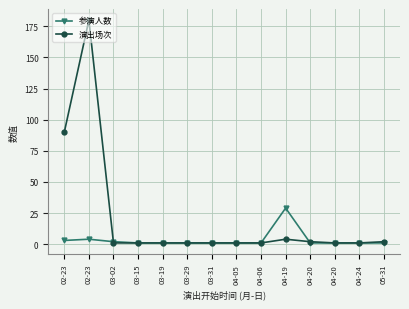

What is the sum of all 参演人数 values?

48